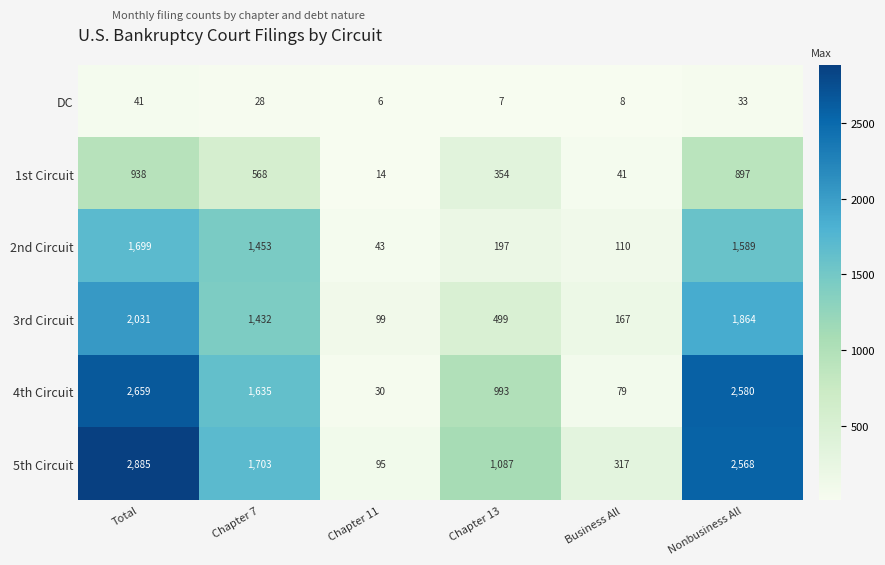

What is the difference between the DC values at Nonbusiness All and Total?

8